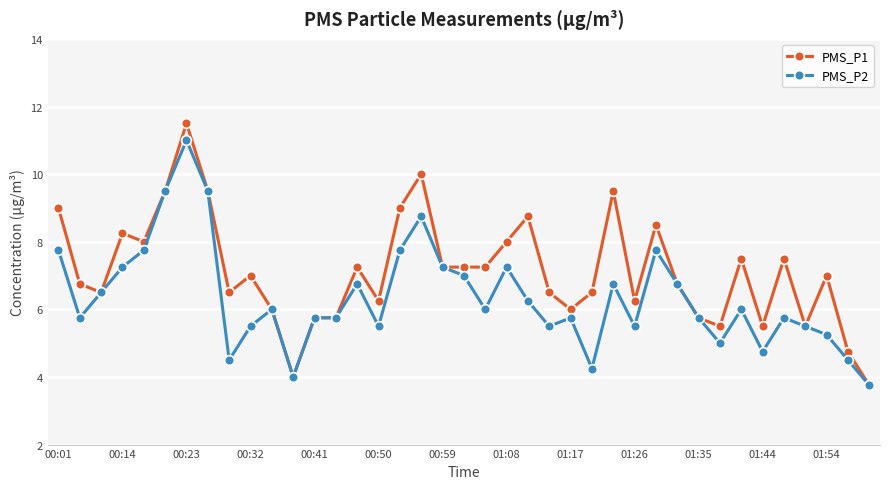

Rank the series by their maximum value, from highest to lowest.

PMS_P1, PMS_P2